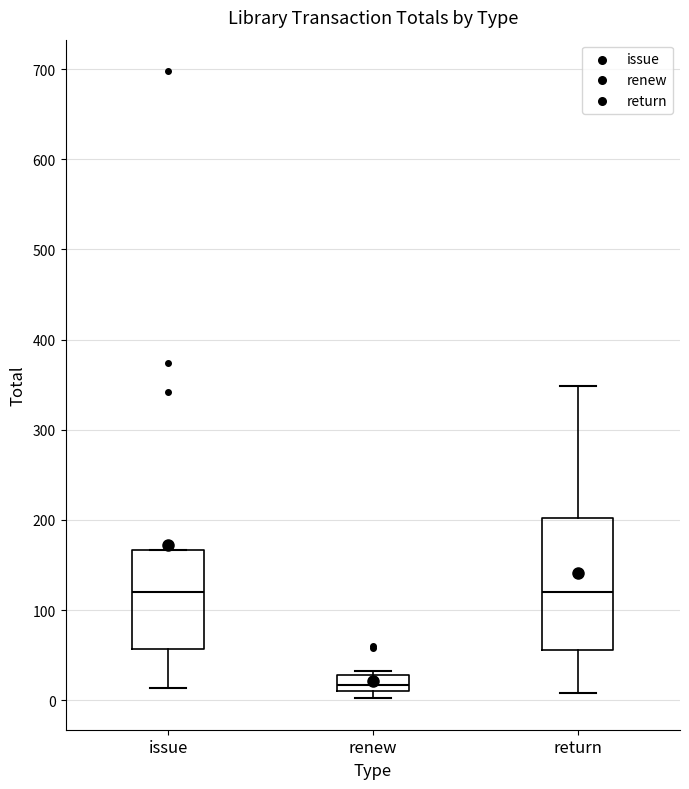

Comparing the boxes themselves (not the whiskers), which one is the tallest?

return